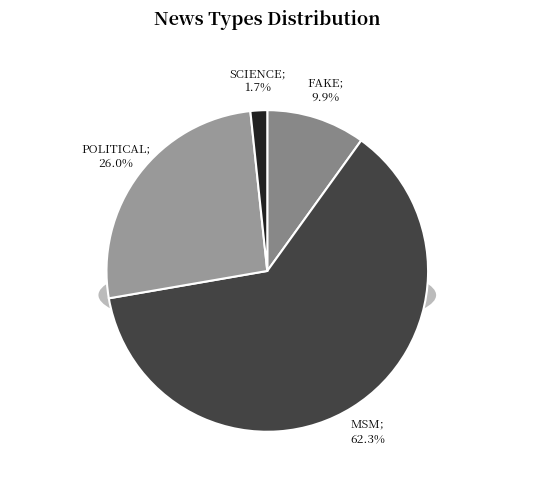

Between SCIENCE and MSM, which is larger?

MSM